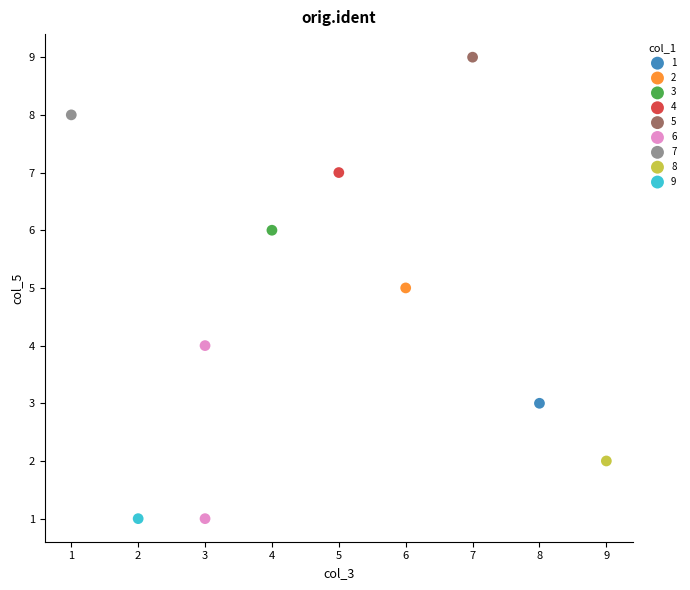

What are all the series names shown in the legend?

1, 2, 3, 4, 5, 6, 7, 8, 9